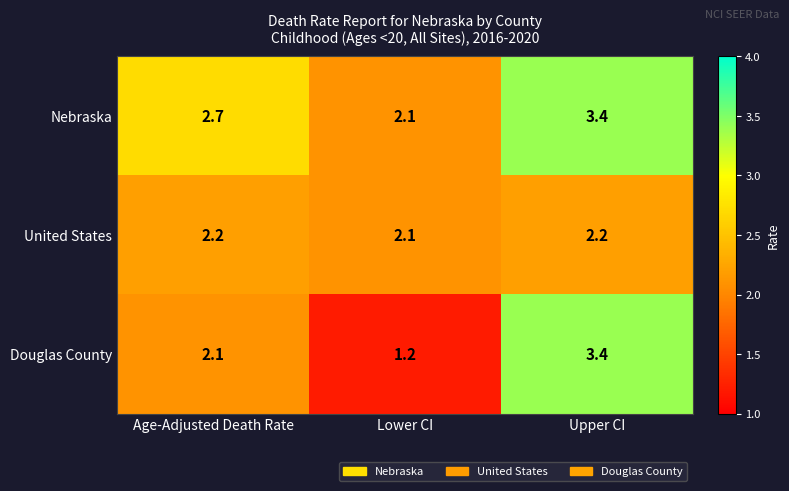

At which category is the sum across all series the highest?

Upper CI